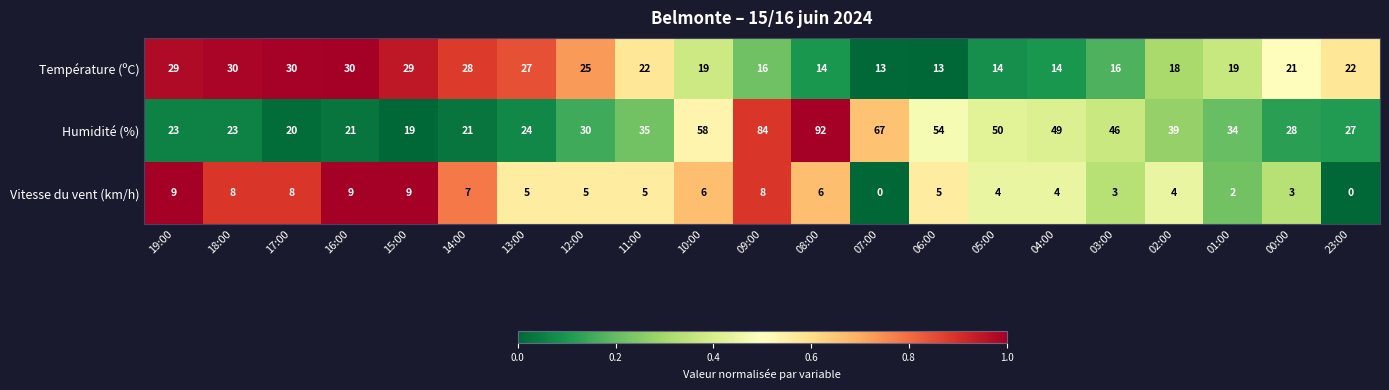

Which series has the largest range (max minus min)?

Humidité (%)